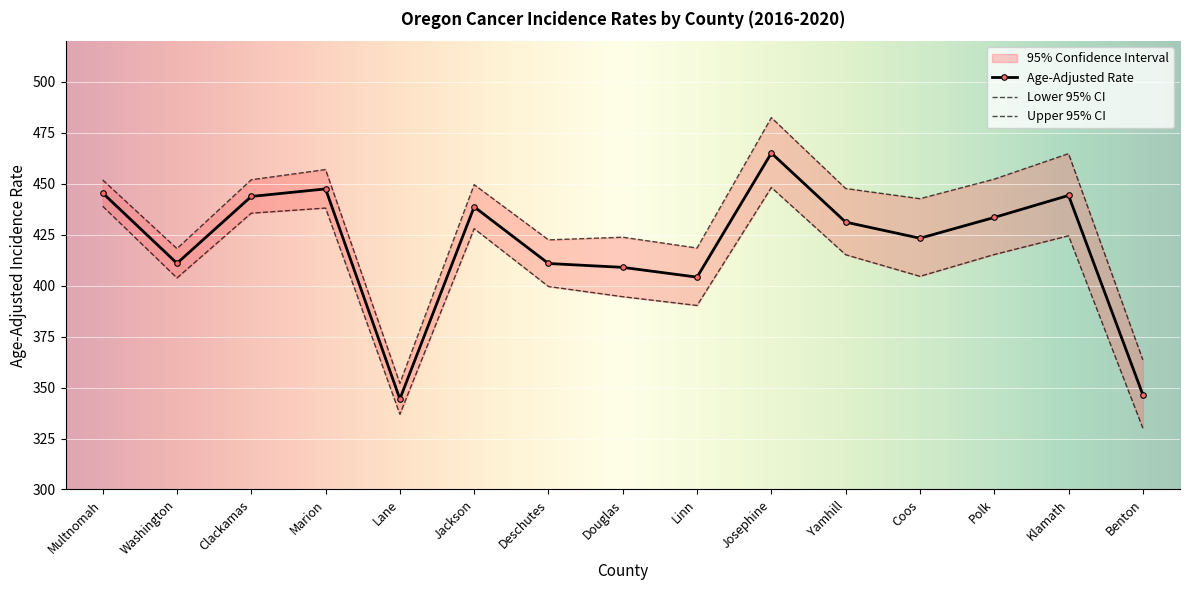

The Upper 95% CI series shows 732.7 at Coos. True or false?

False